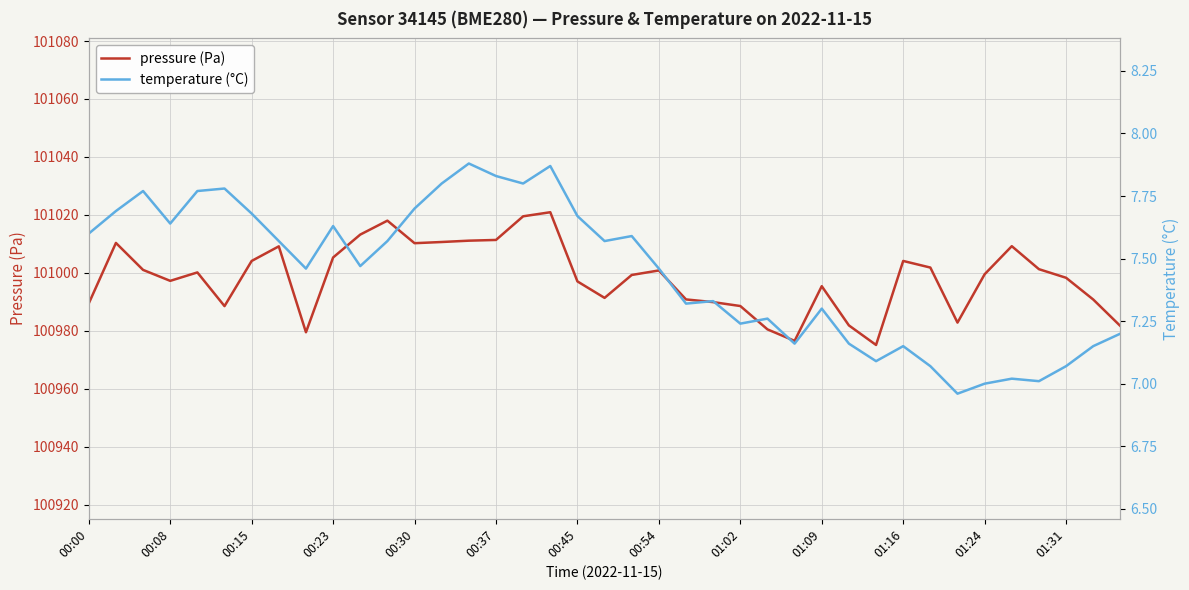

What is the maximum value for pressure (Pa)?

101020.9